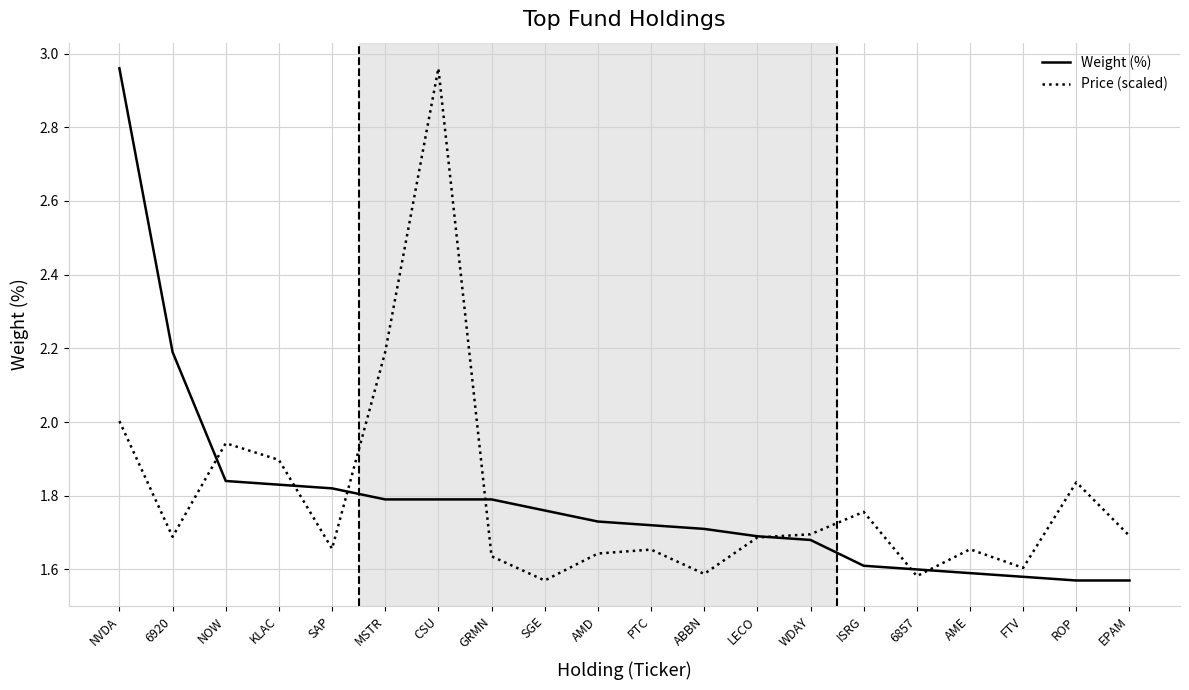

The Weight (%) series shows 1.8 at MSTR. True or false?

True